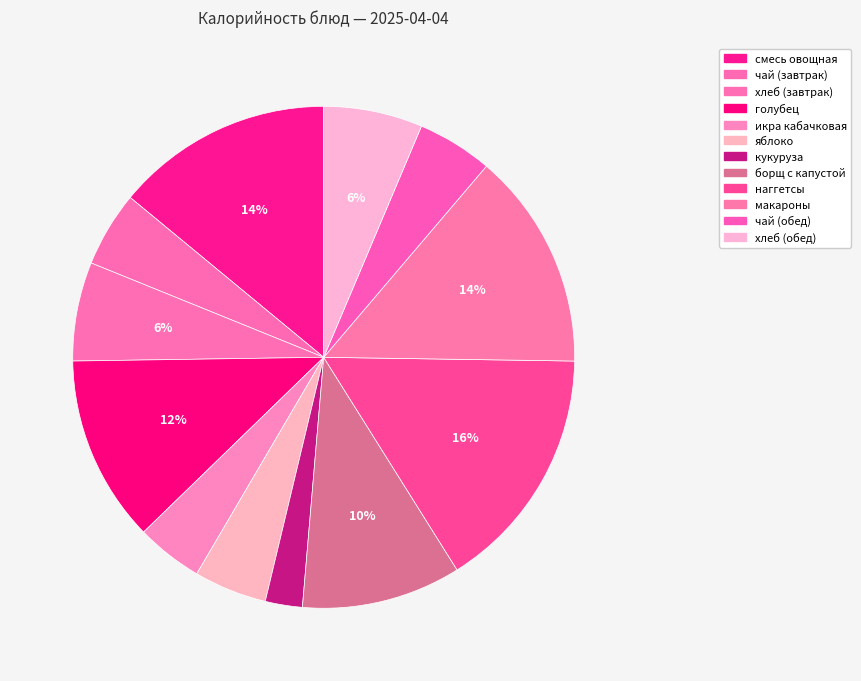

Rank the categories by value from highest to lowest.

наггетсы, смесь овощная с соусом тушеная, макароны, голубец, борщ с капустой, хлеб пшеничный (завтрак), хлеб пшеничный (обед), чай с сахаром (завтрак), чай с сахаром (обед), яблоко, икра кабачковая, кукуруза